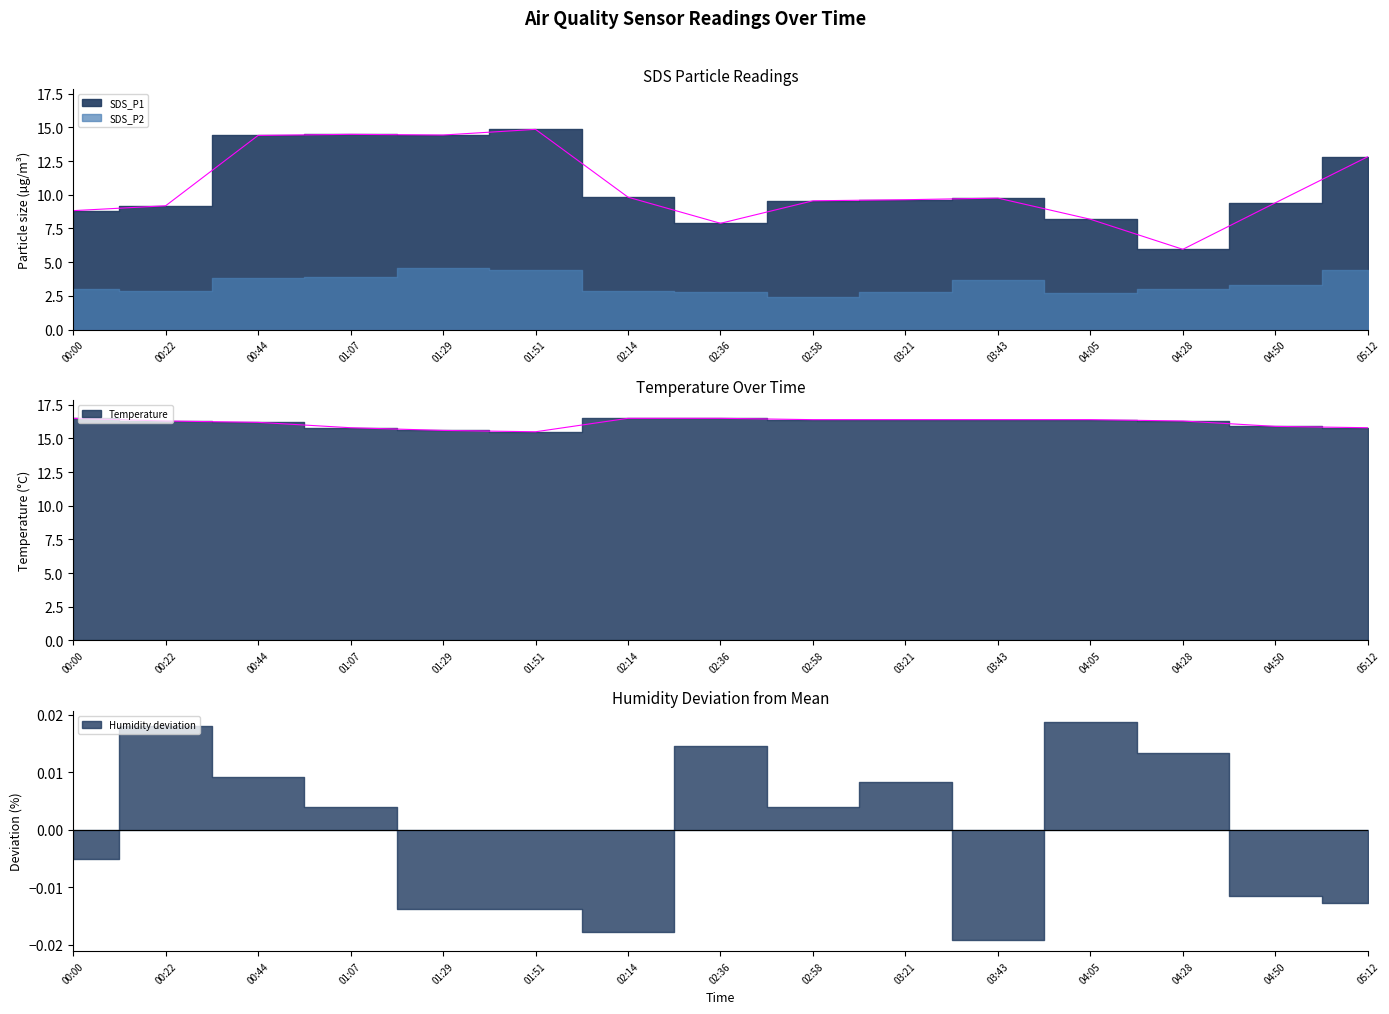

What is the difference between the second highest and minimum values in the SDS_P1 series?

8.5